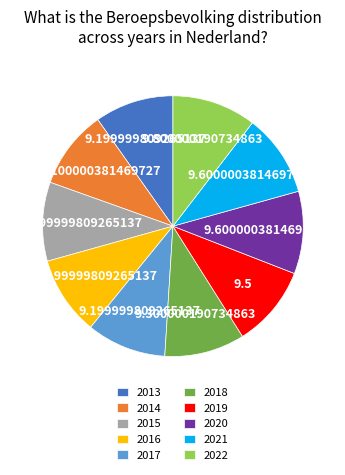

Is it true that 2015 is 10% of the pie?

True